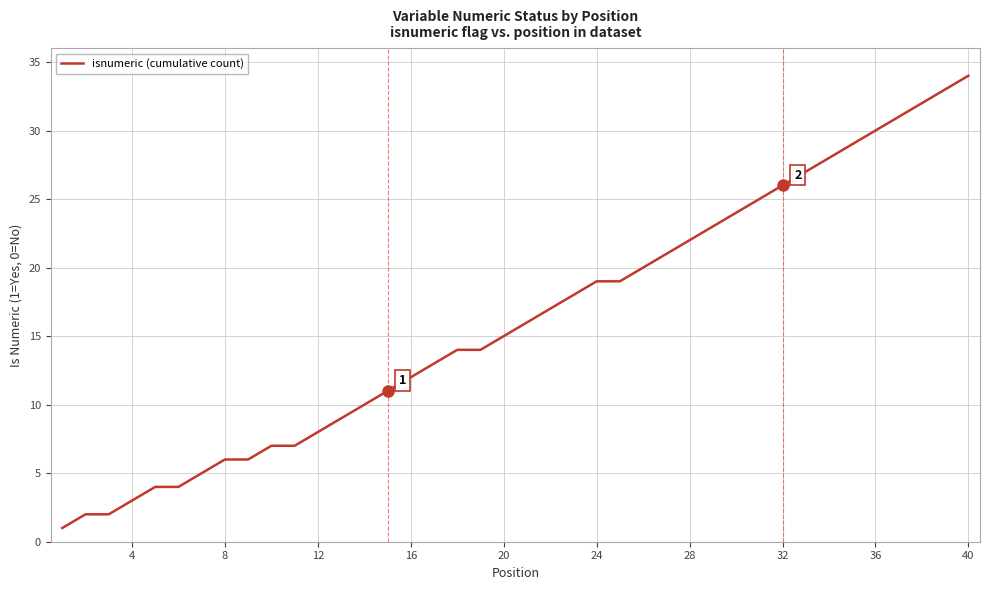

What is the maximum value shown in the chart?

34